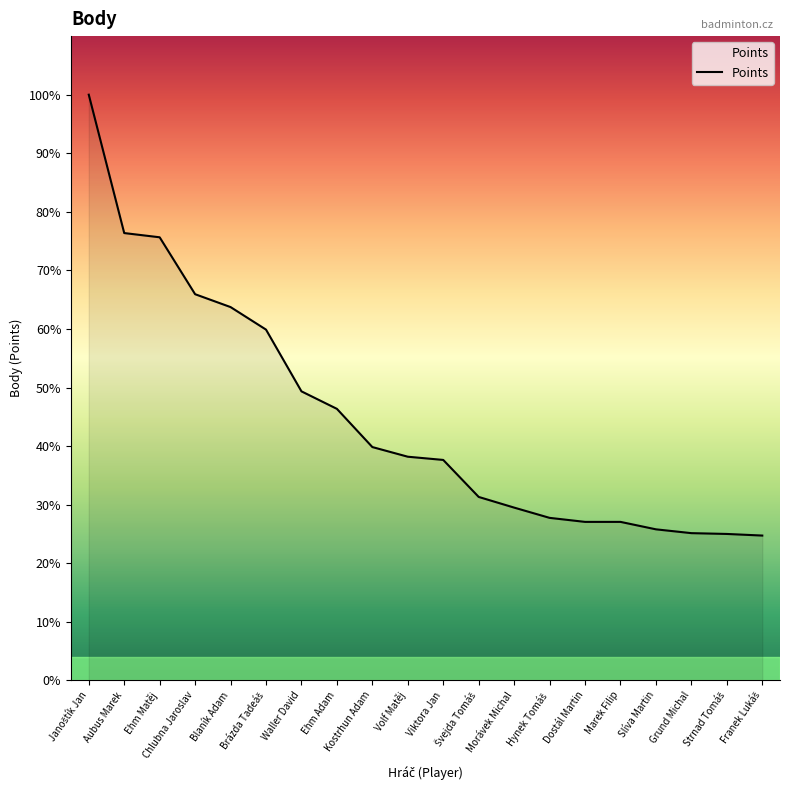

Is this an area chart (filled region under the line)?

Yes